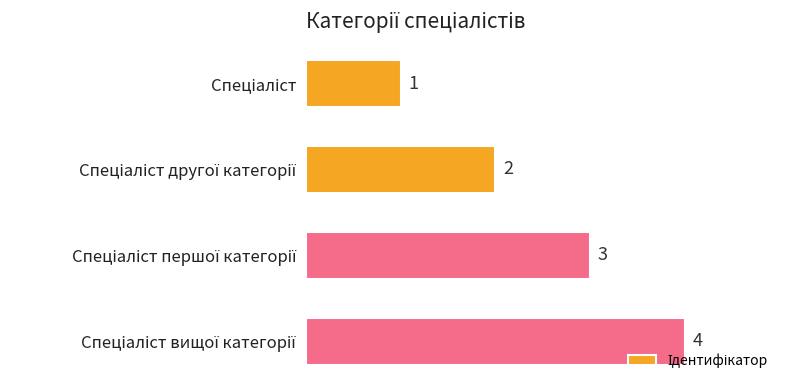

How many data points are less than 3?

2